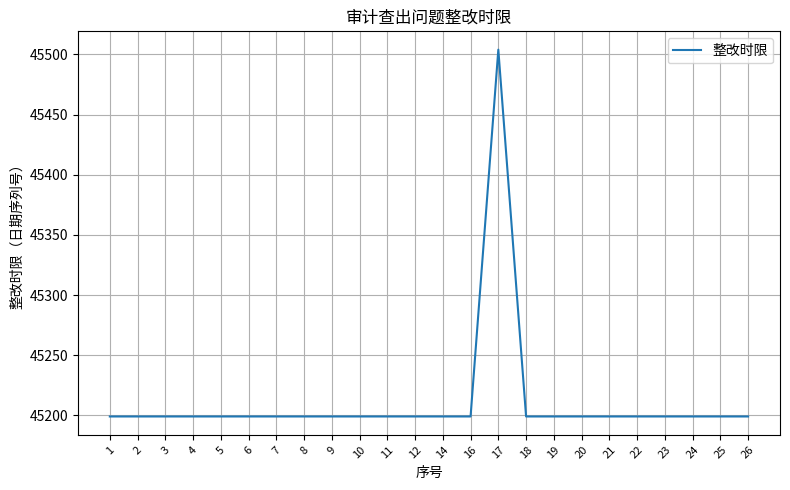

Which label corresponds to the largest value in the chart?

17